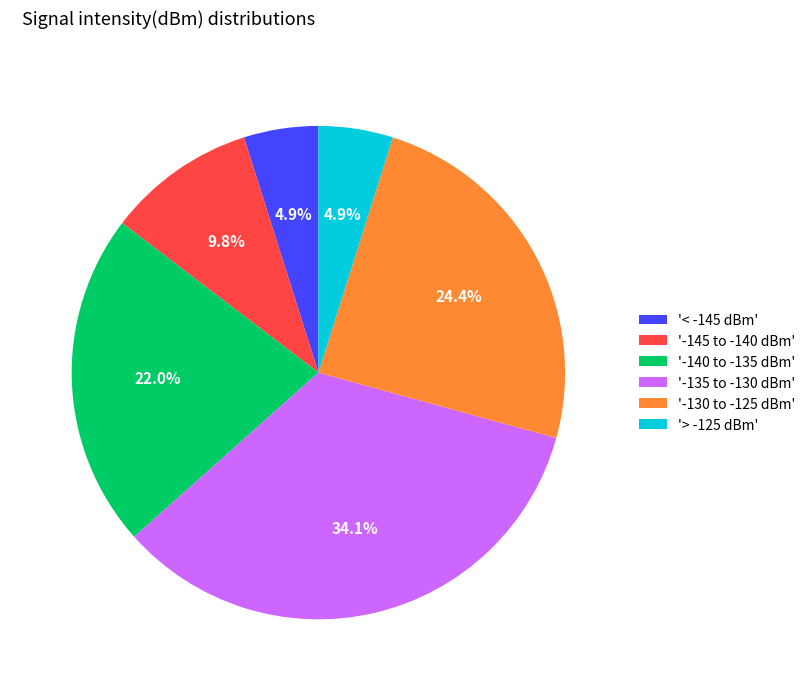

Count the number of slices in the pie.

6